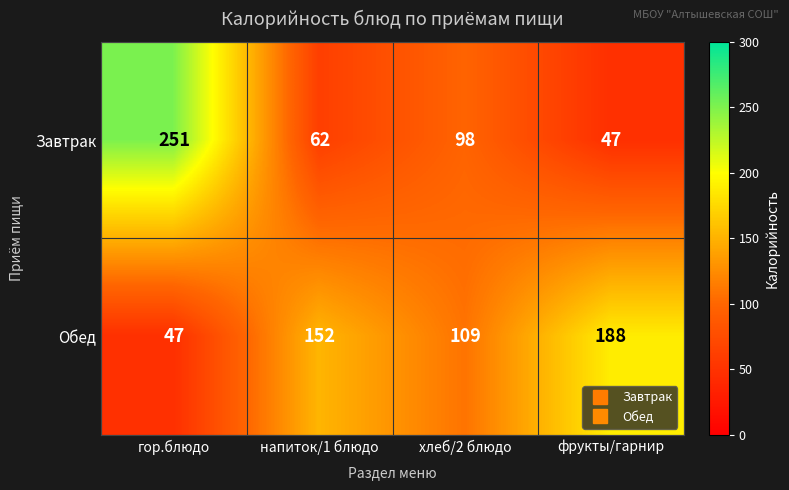

How many categories are shown in the chart?

4